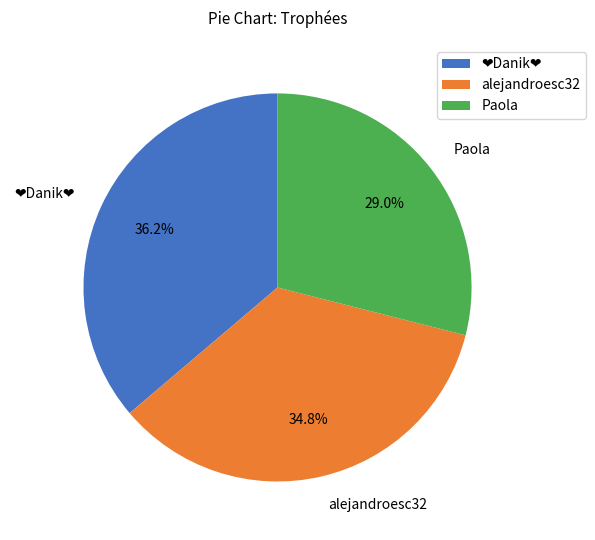

Which category has the smallest portion of the pie?

Paola